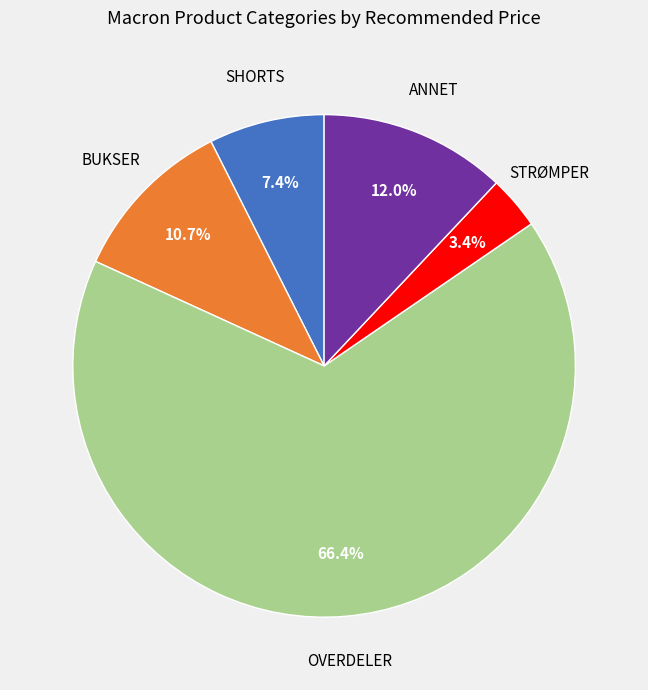

Is the sum of SHORTS and ANNET greater than half?

No